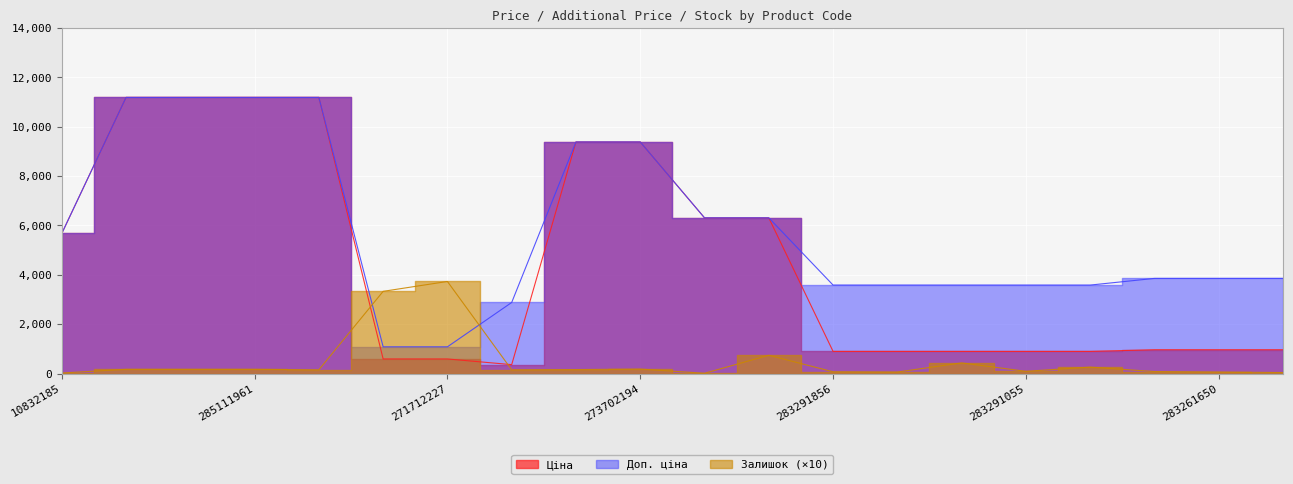

True or false: Доп. ціна has more than 2 points higher than both neighbors.

False